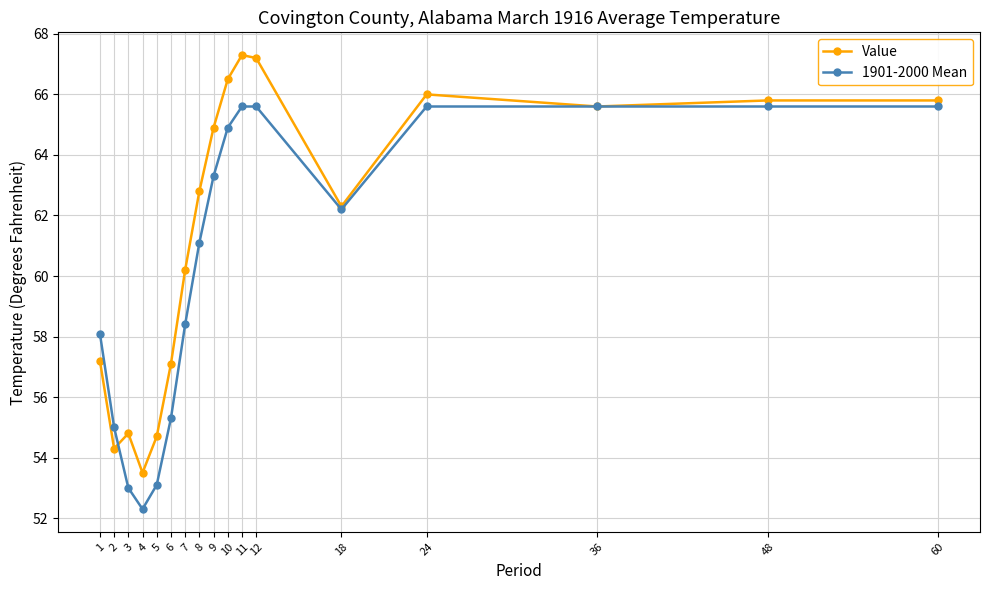

What is the average value of the 1901-2000 Mean series?

60.6